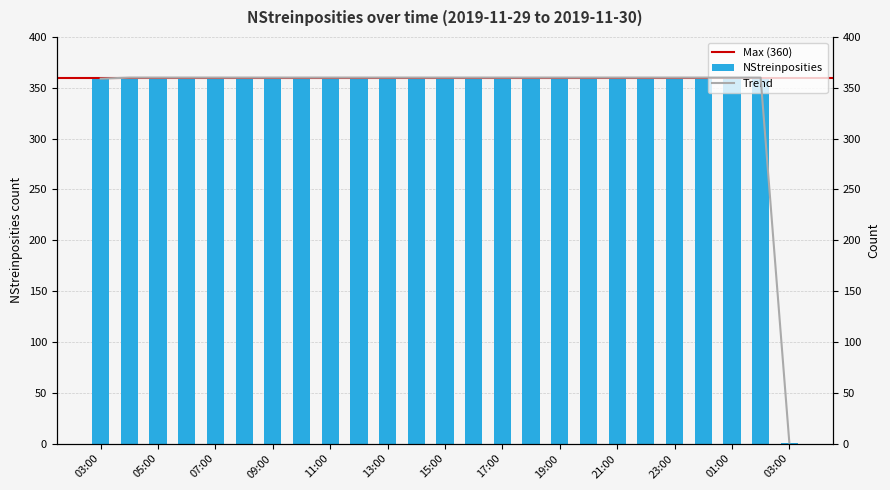

What is the sum of all values?

8640